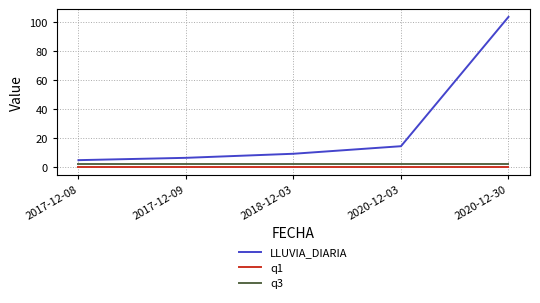

How many categories are shown in the chart?

5